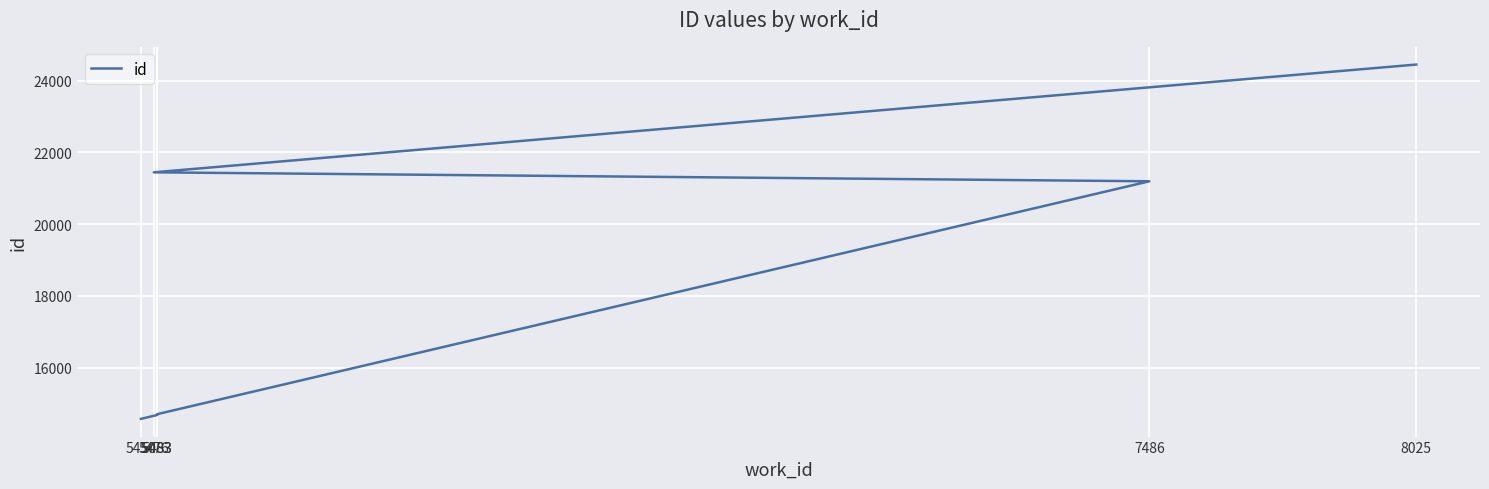

Is it true that the value at 8025 is 24452?

True